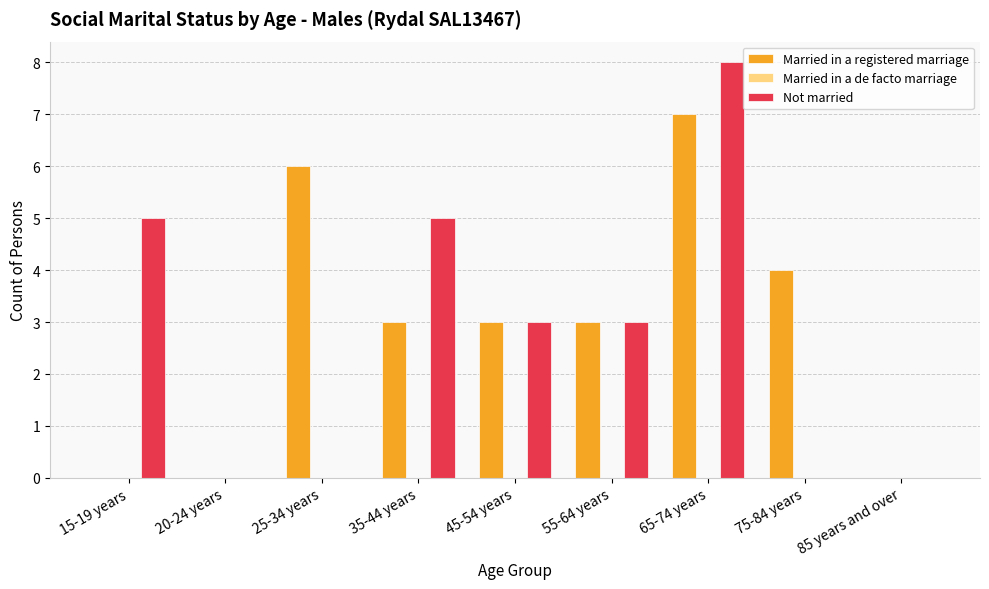

At which category is the sum across all series the highest?

65-74 years